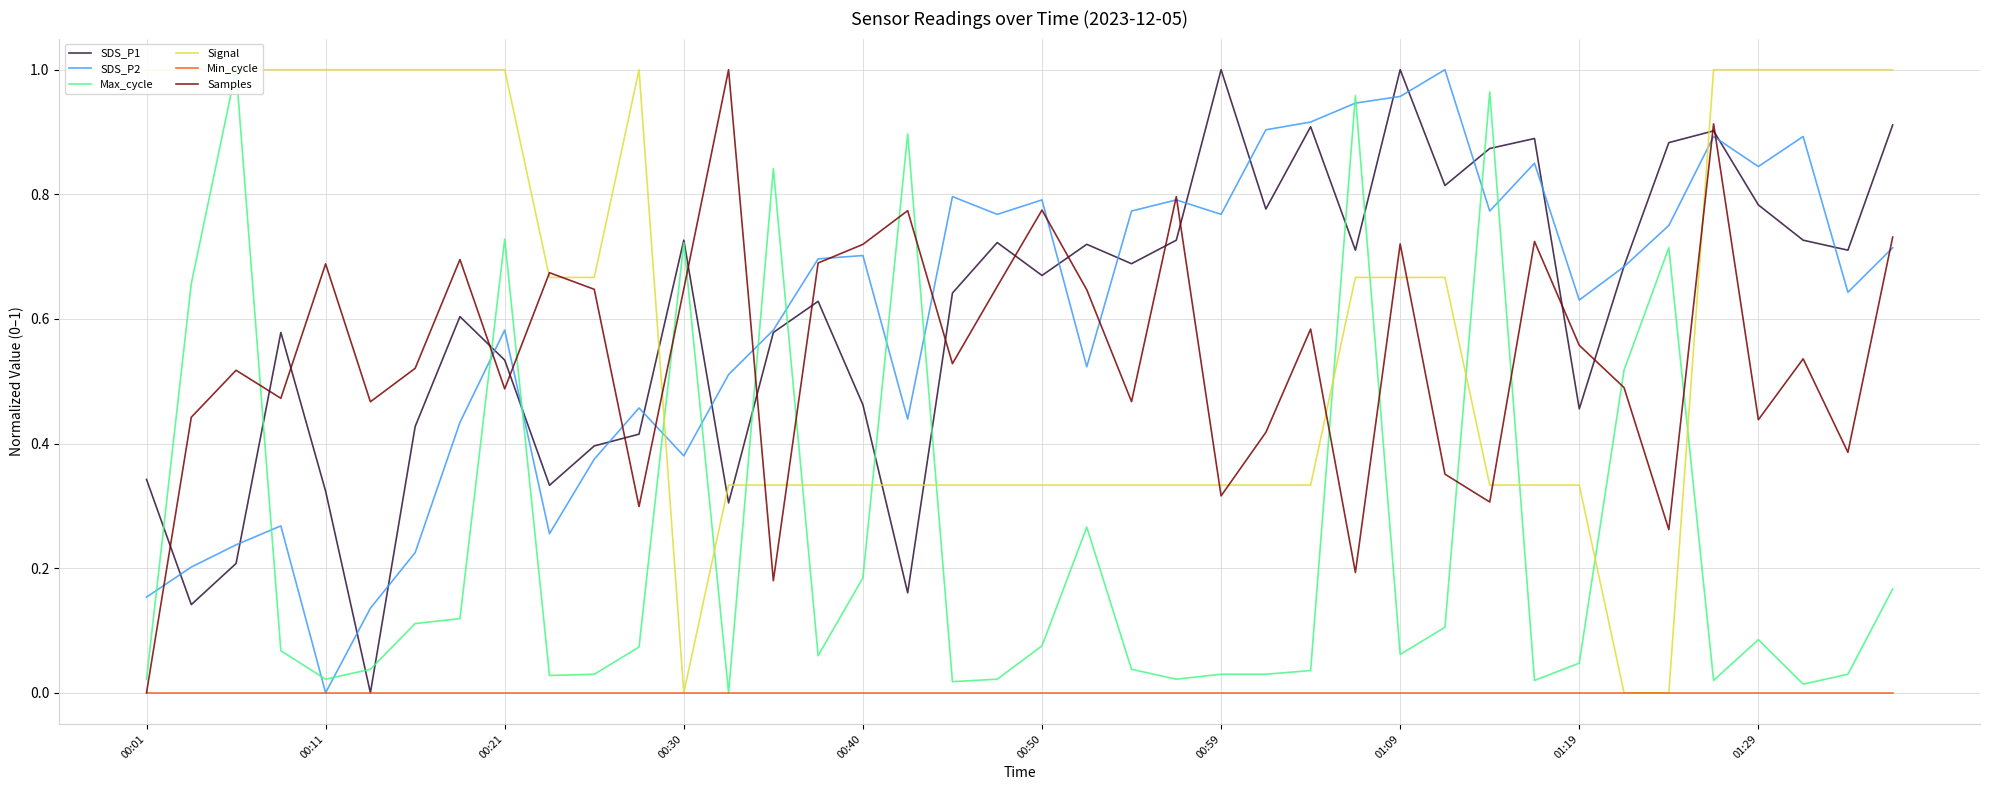

At how many categories does at least one series exceed 0?

40